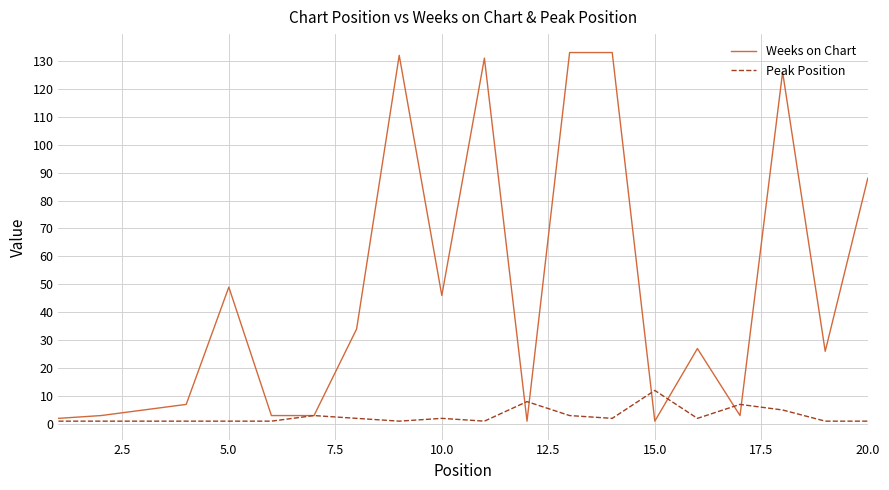

True or false: Weeks on Chart has more than 1 interior local peaks.

True